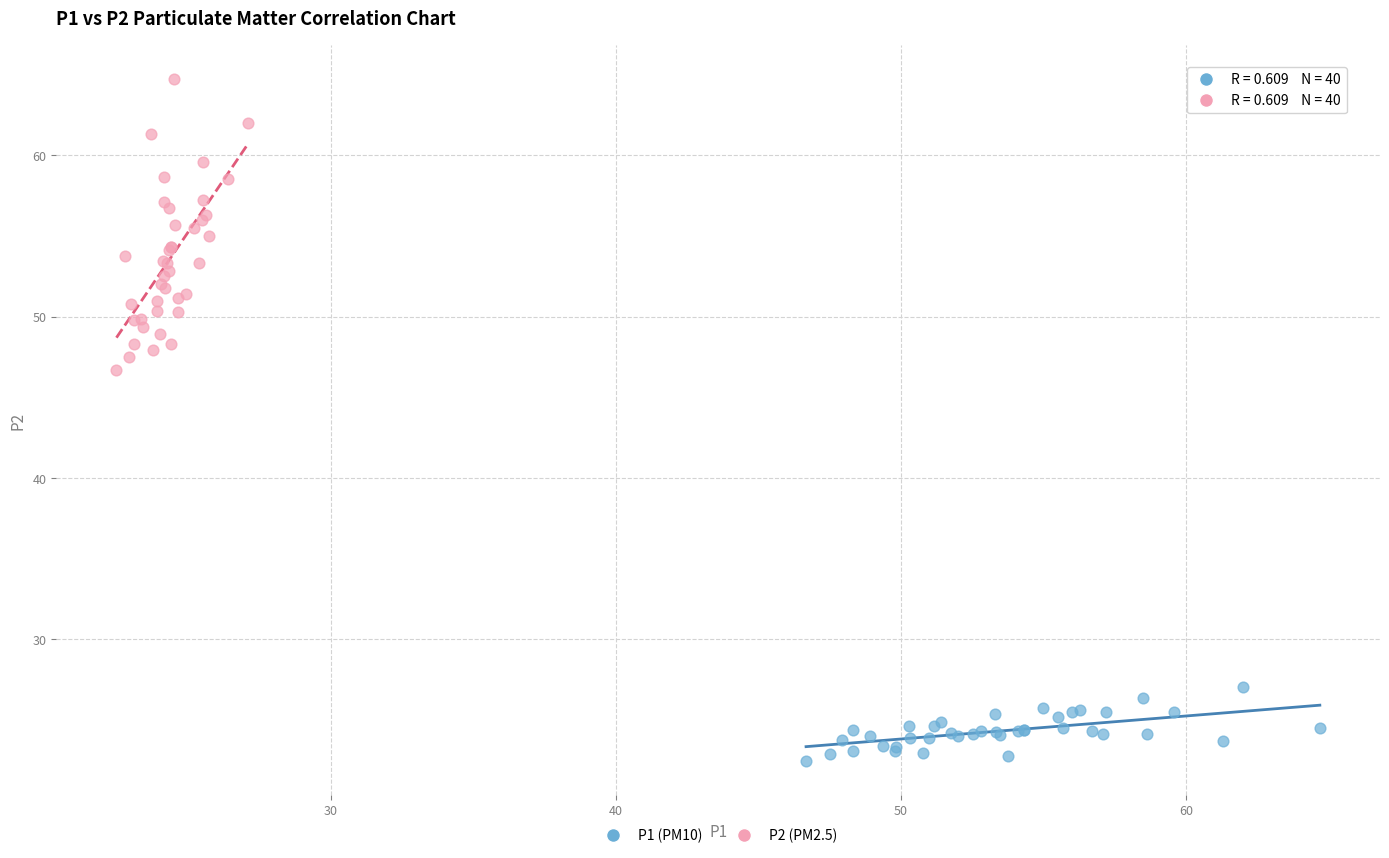

Which series reaches the minimum Y coordinate?

P1 (PM10)